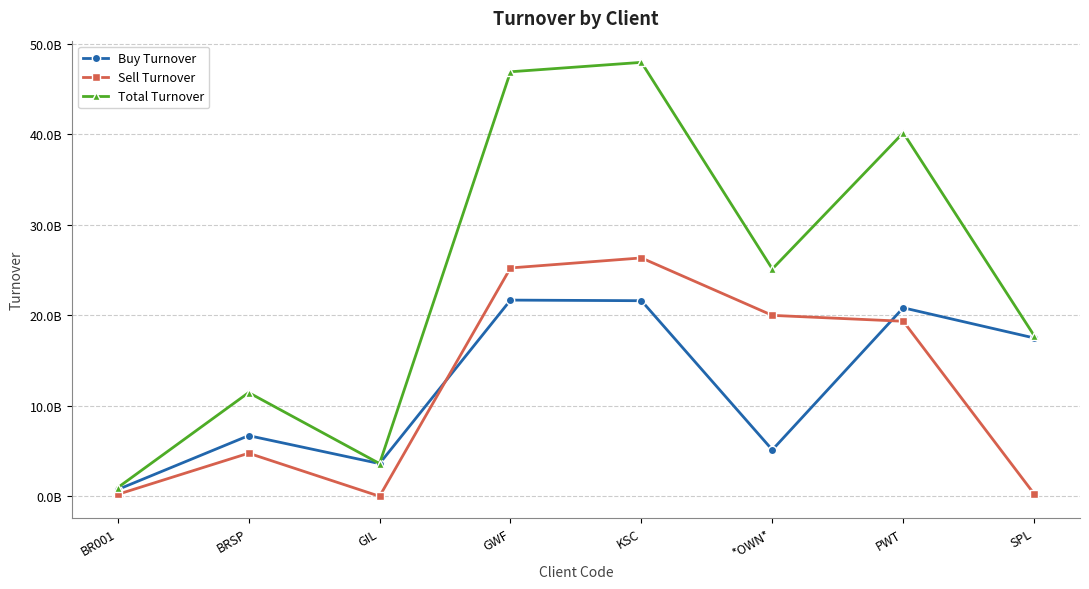

Which series changed the most between GIL and SPL?

Total Turnover